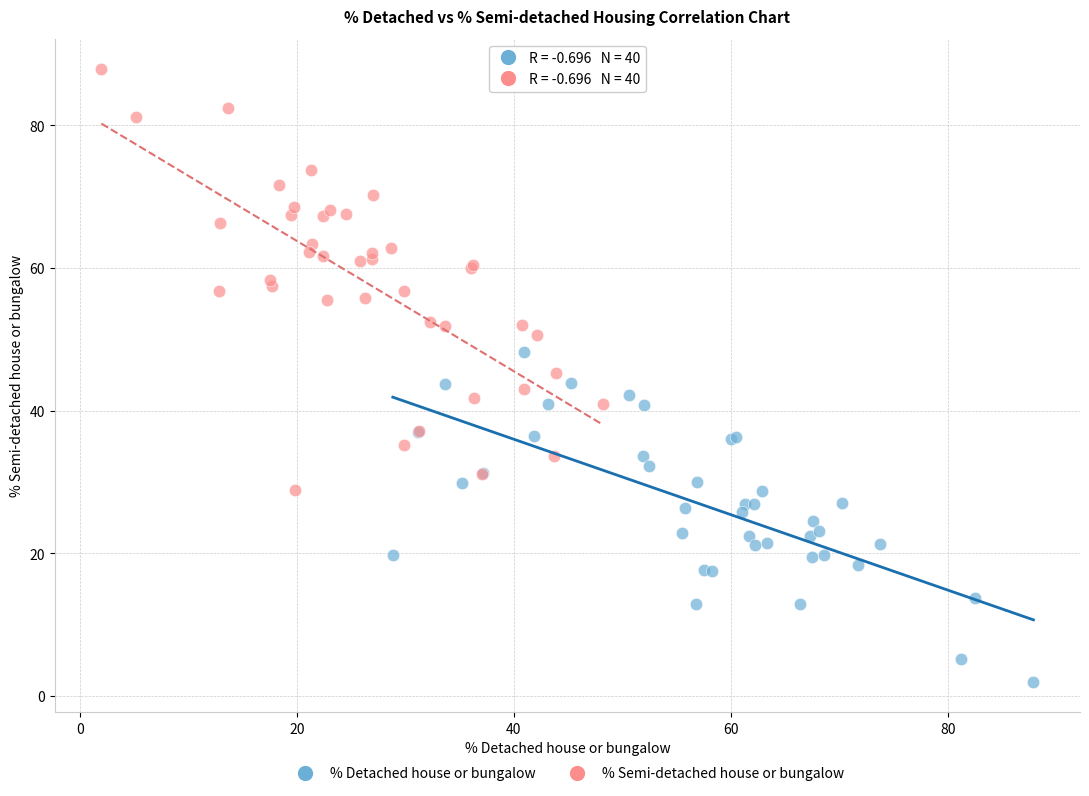

What are all the series names shown in the legend?

% Detached house or bungalow, % Semi-detached house or bungalow